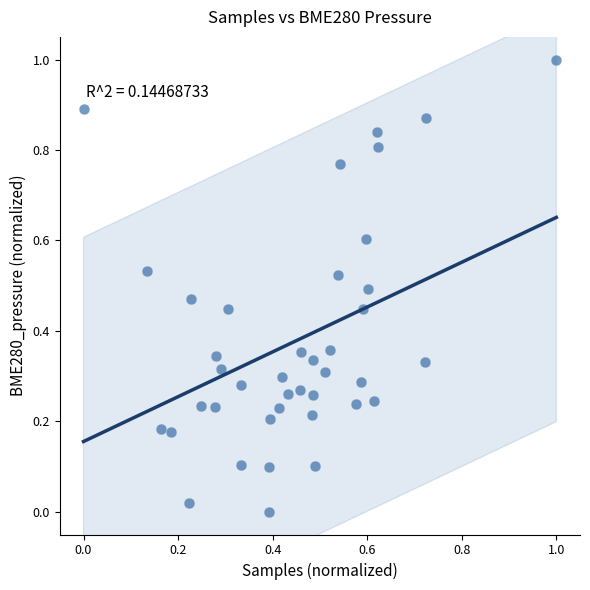

What is the range of Y values (max minus min)?

1.0